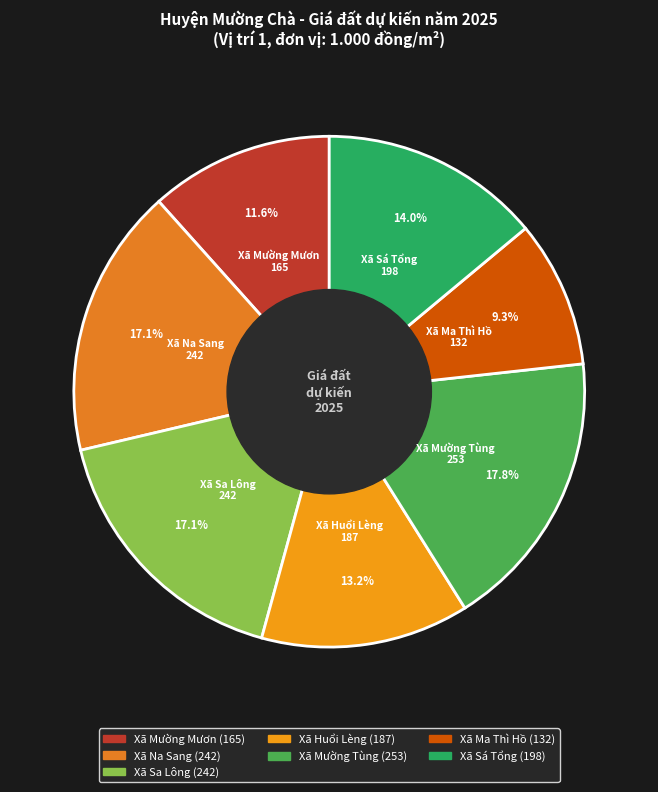

Count the number of slices in the pie.

7